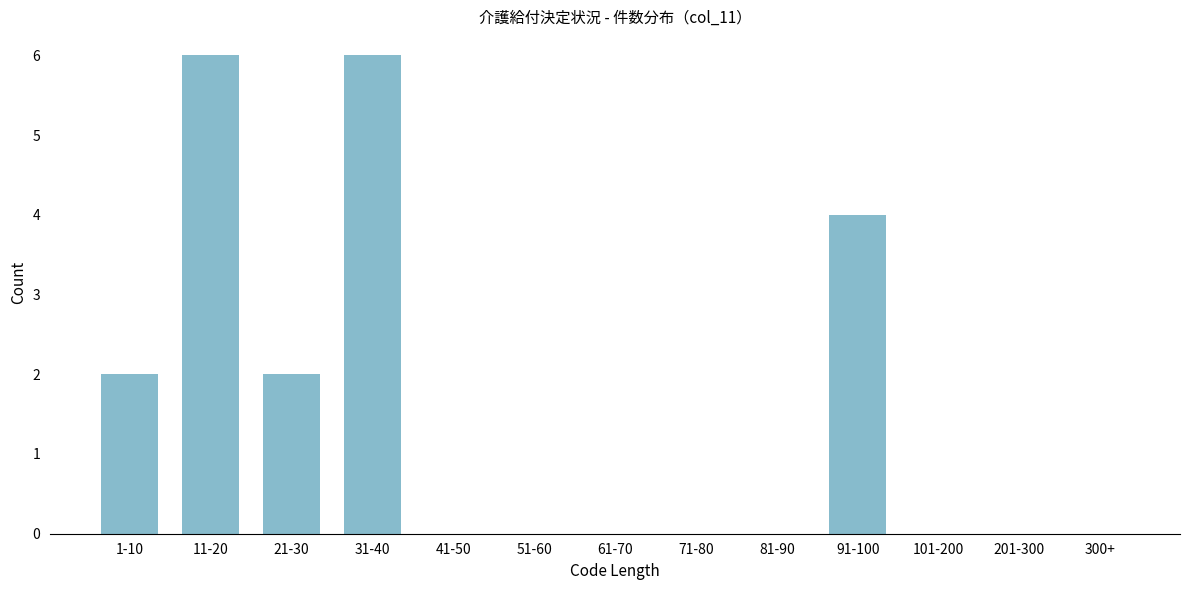

Reading left to right, transcribe all the data shown in this chart.

1-10=2	11-20=6	21-30=2	31-40=6	41-50=0	51-60=0	61-70=0	71-80=0	81-90=0	91-100=4	101-200=0	201-300=0	300+=0